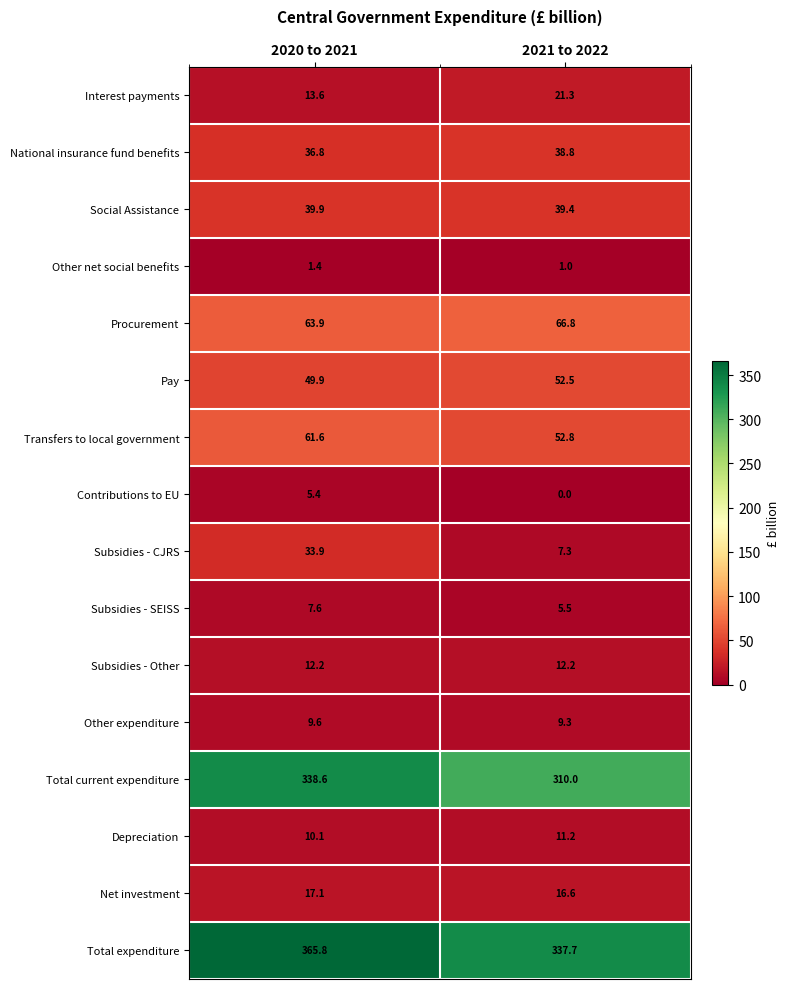

The value of Total expenditure at 2020 to 2021 is 365.8. True or false?

True